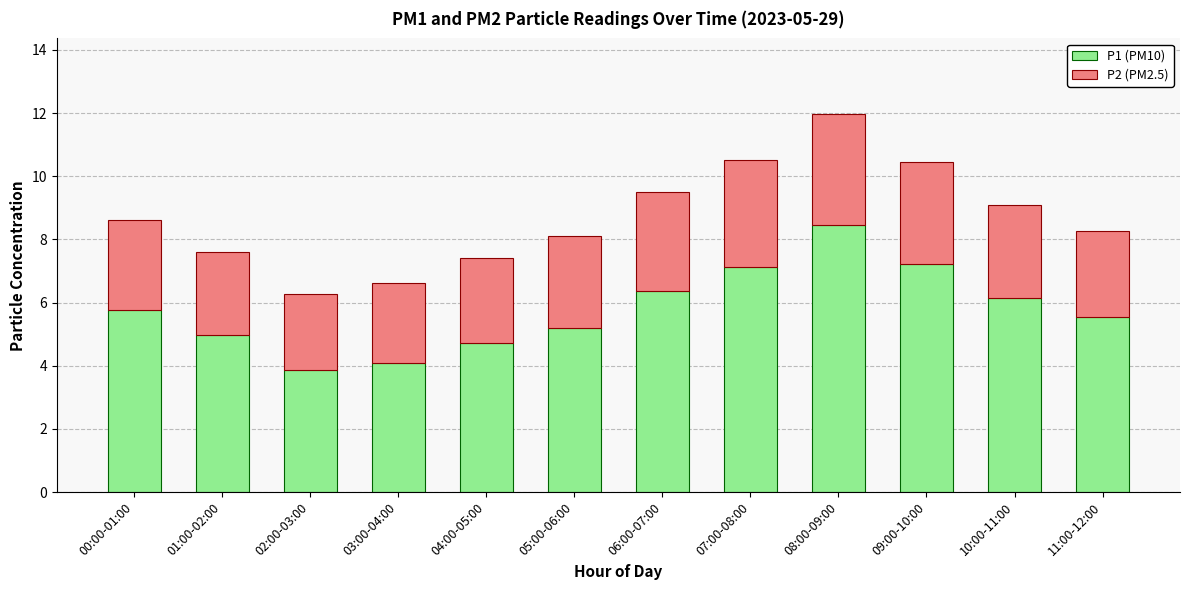

True or false: P1 (PM10) has a value of 4.1 at 03:00-04:00.

True